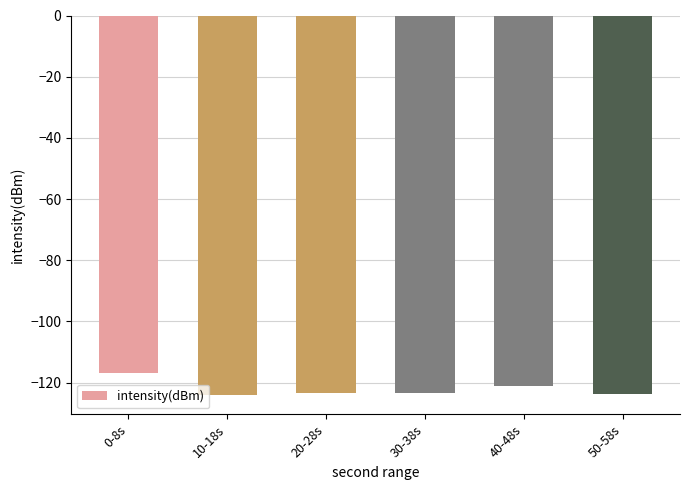

What is the change in value from 0-8s to 30-38s?

-6.4